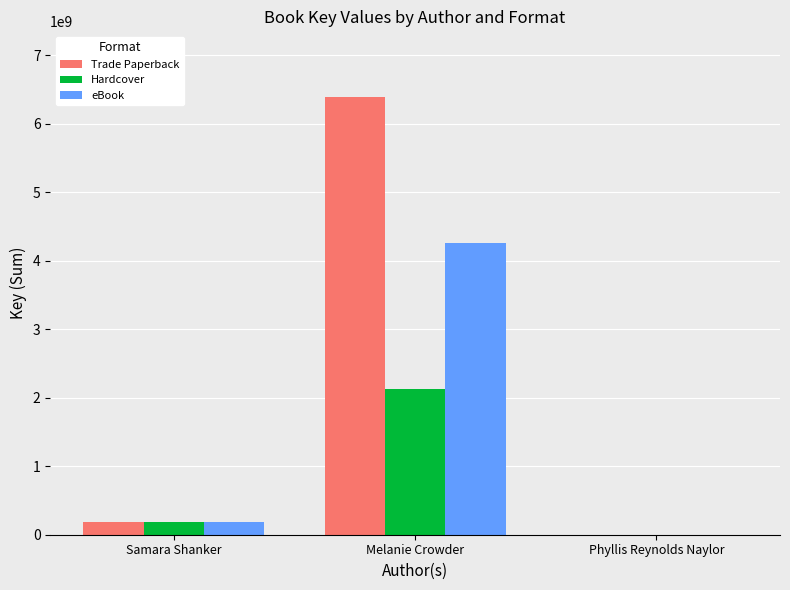

How many positive values does the eBook series have?

2